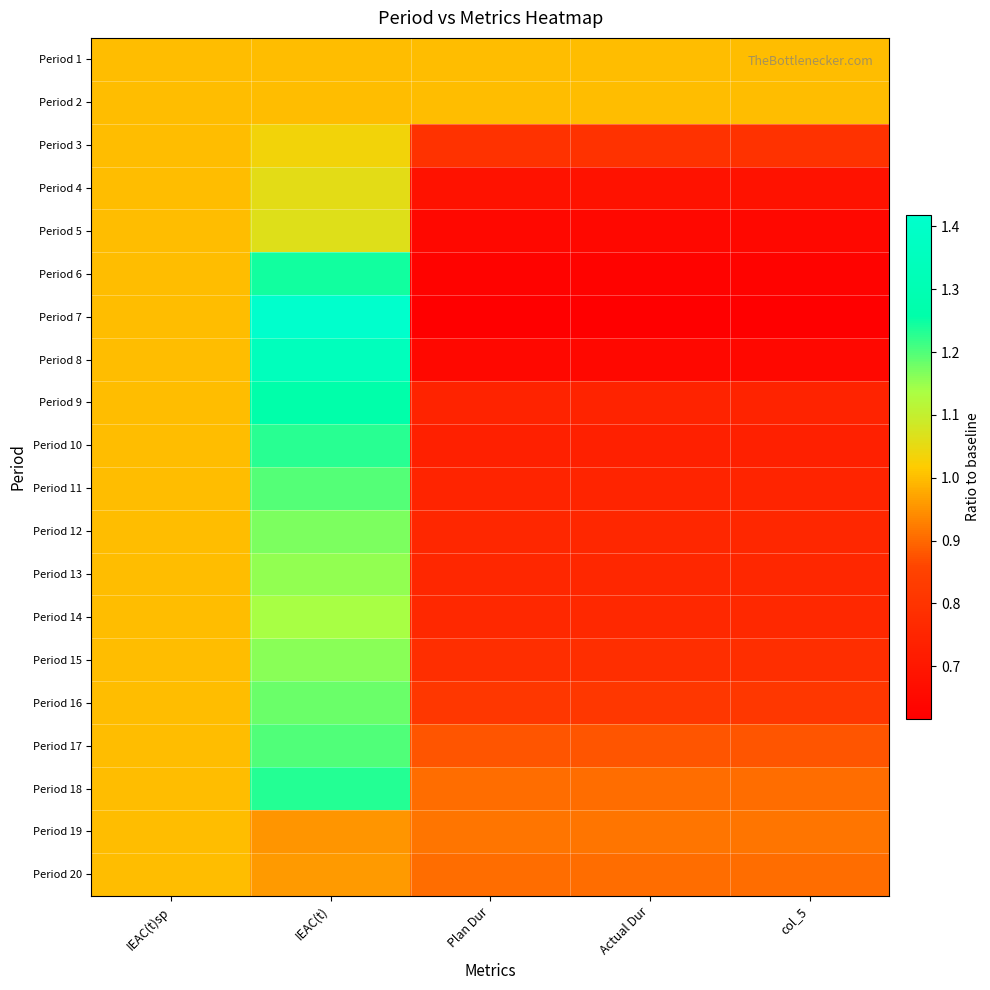

What is the difference between the highest and lowest values at col_5?

0.4